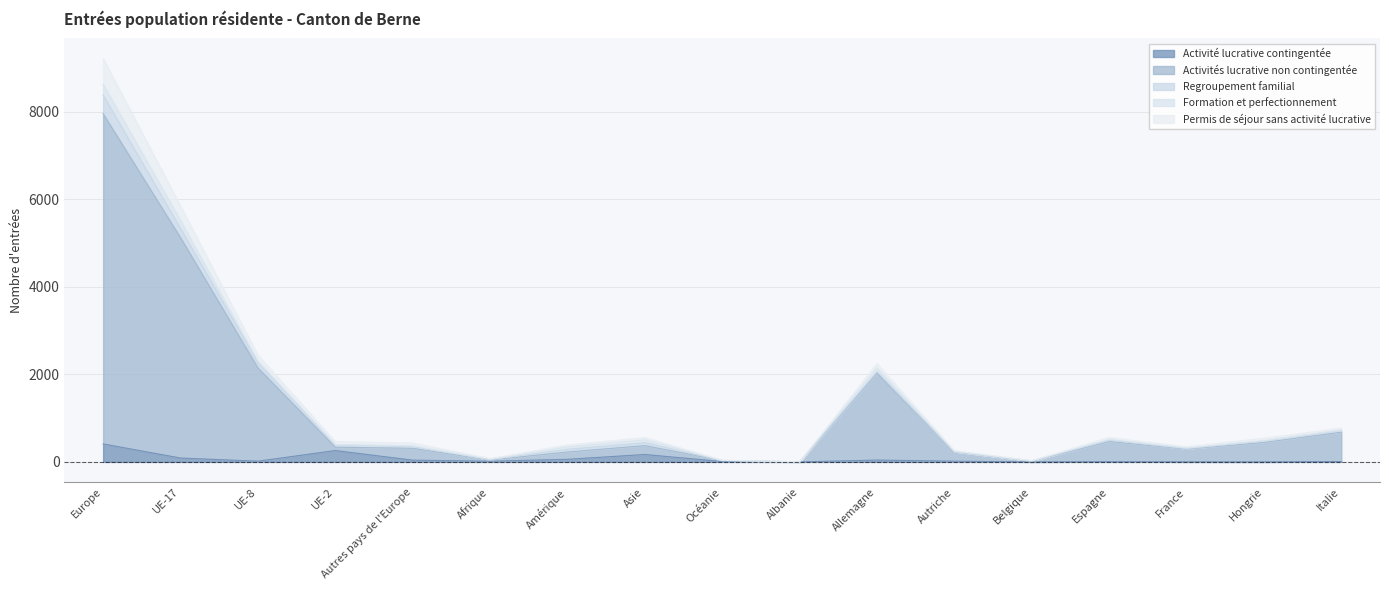

How many lines are shown in the chart?

5